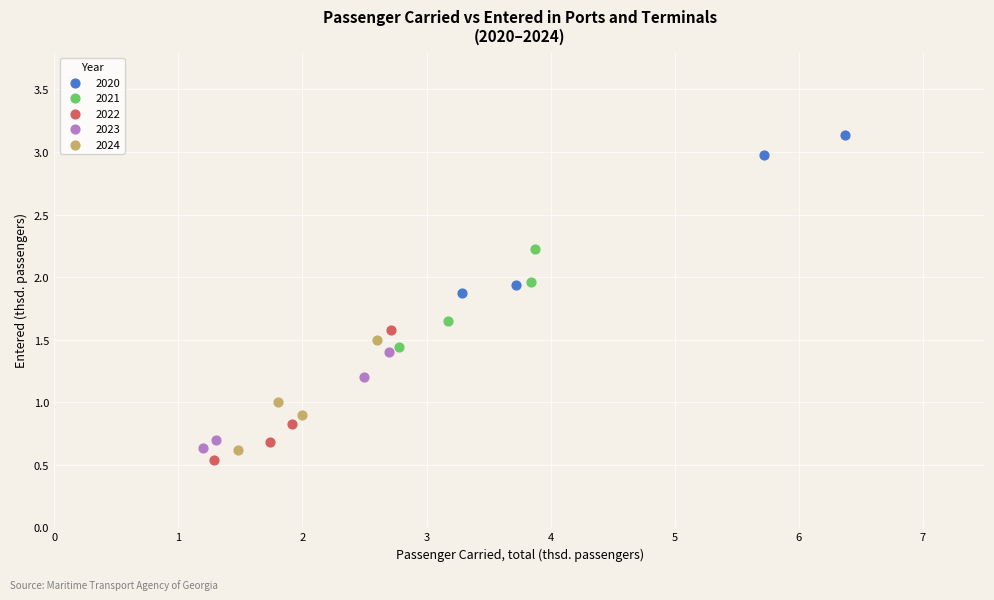

Which series has the widest spread of Y values?

2020